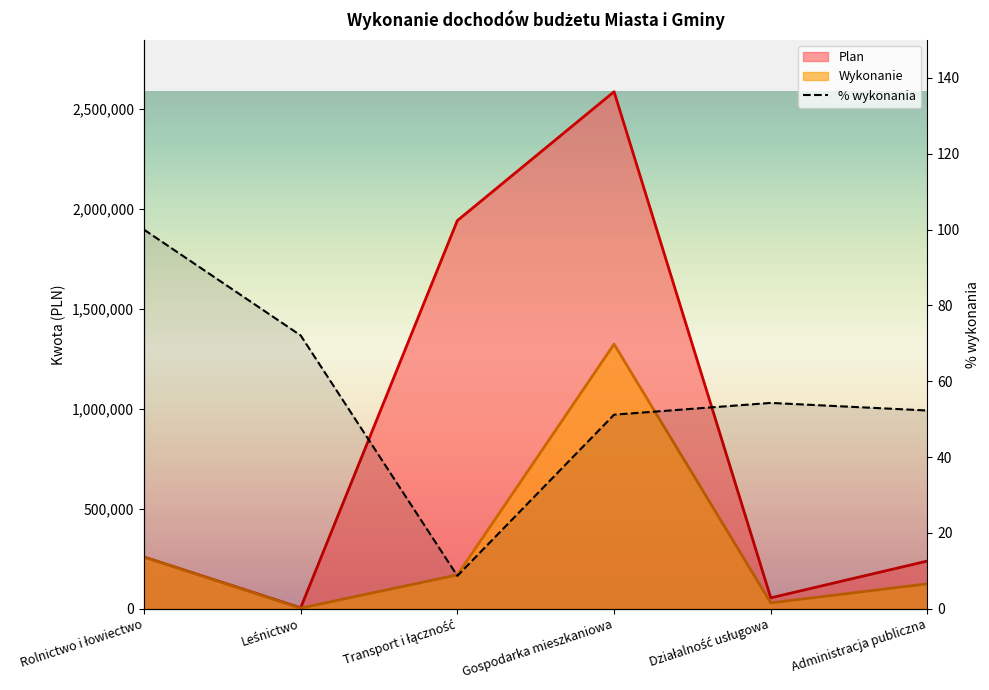

Which label corresponds to the smallest value in the chart?

Transport i łączność